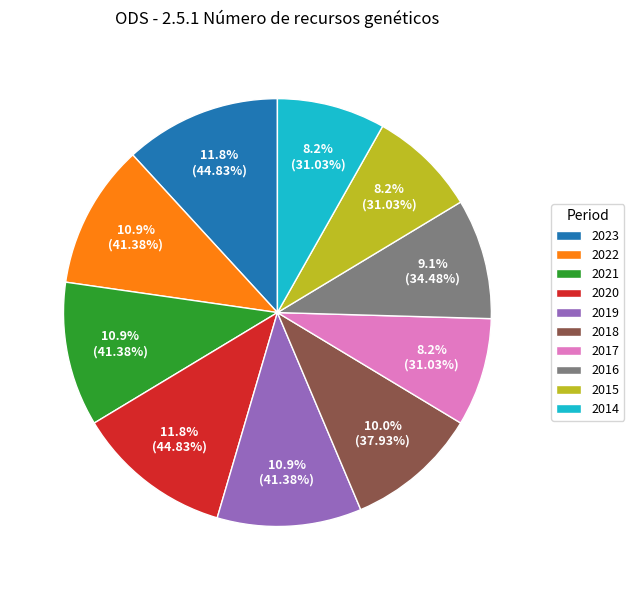

Is there a majority slice in this chart?

No